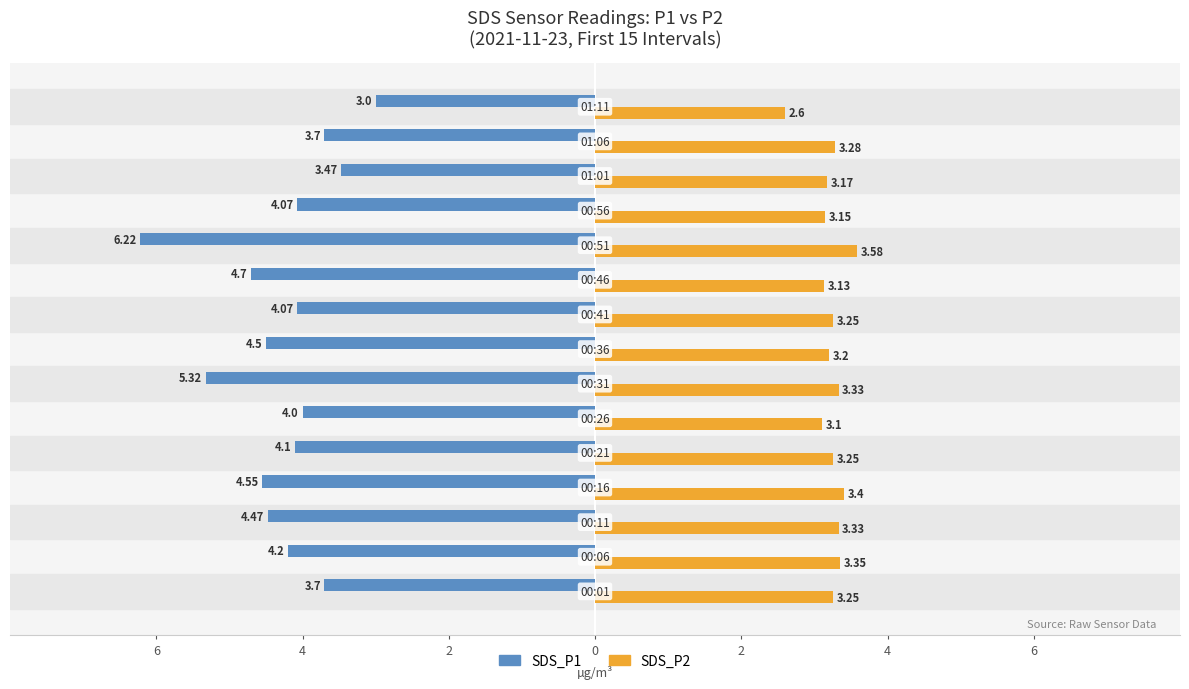

What are all the series names shown in the legend?

SDS_P1, SDS_P2